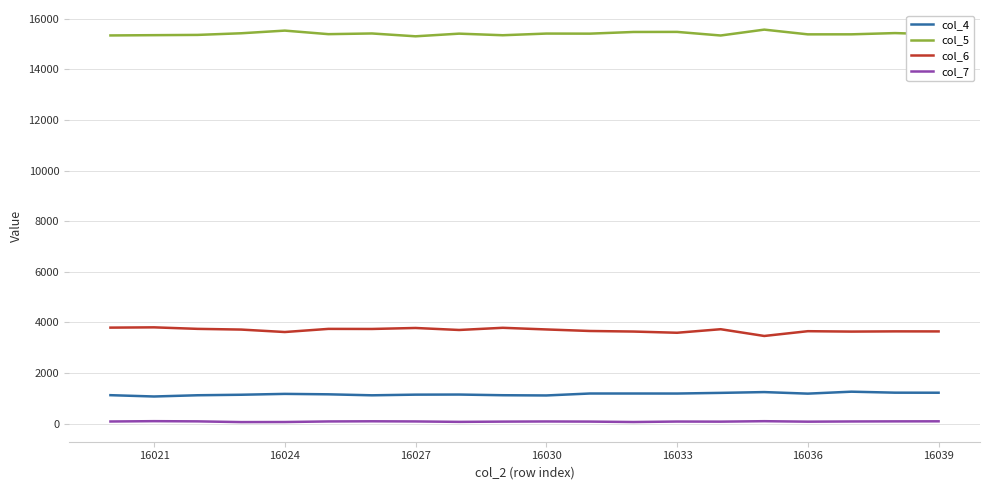

List the series in order of their peak value, lowest first.

col_7, col_4, col_6, col_5